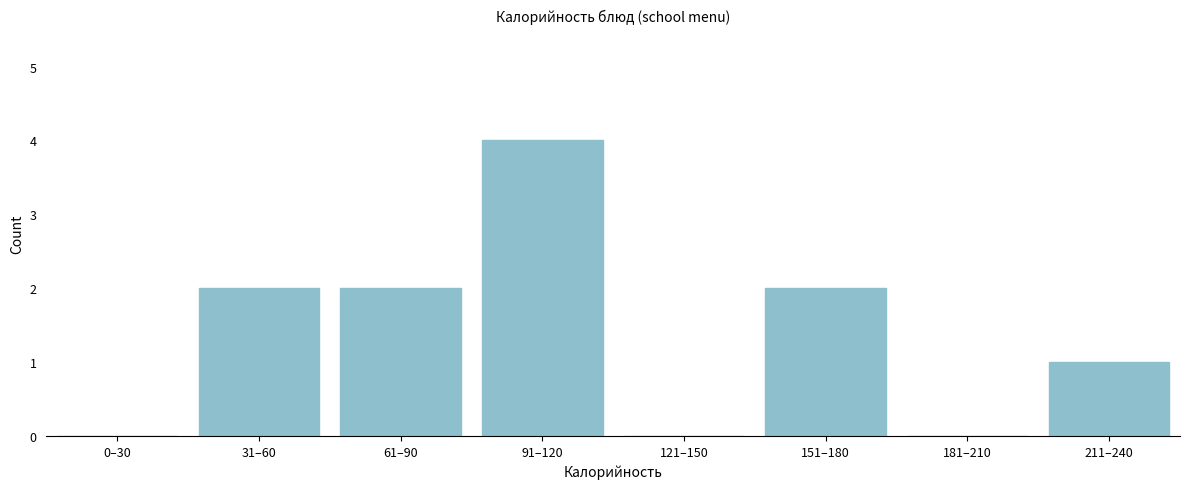

Reading left to right, transcribe all the data shown in this chart.

0–30=0	31–60=2	61–90=2	91–120=4	121–150=0	151–180=2	181–210=0	211–240=1